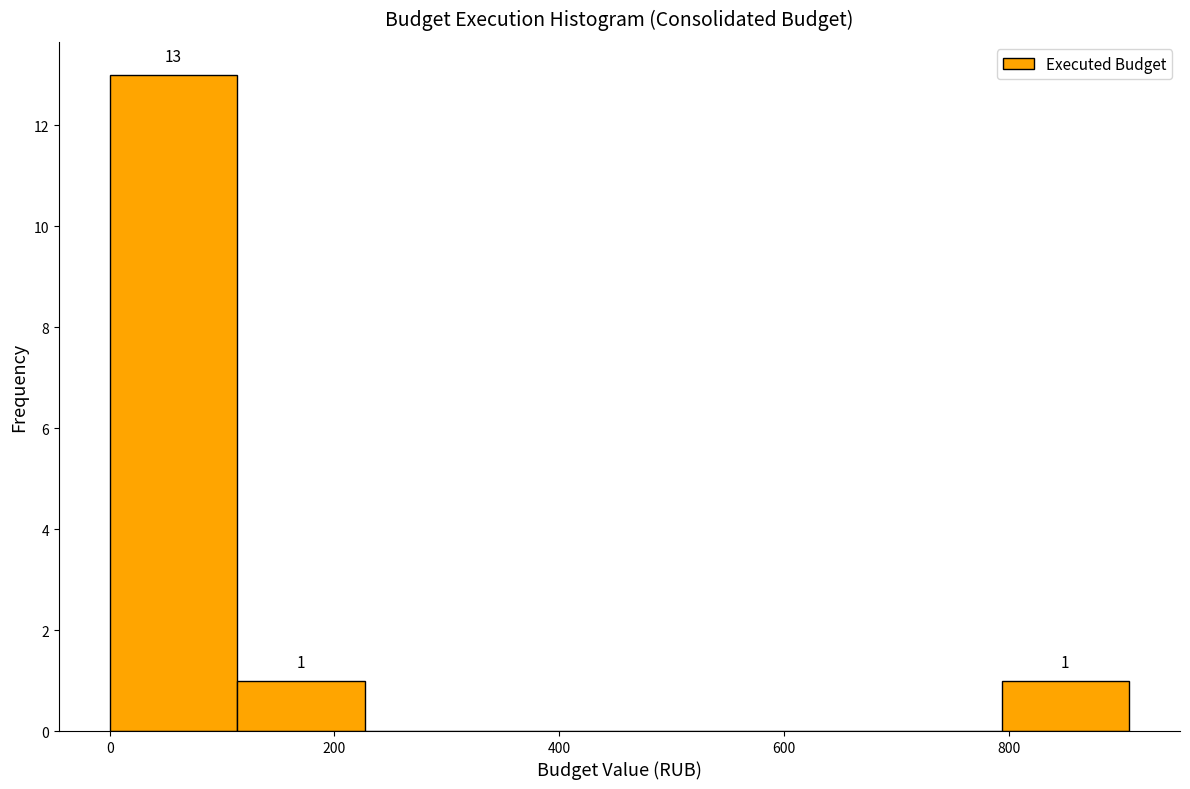

Over which range of the x-axis is the bar tallest?

0 to 120